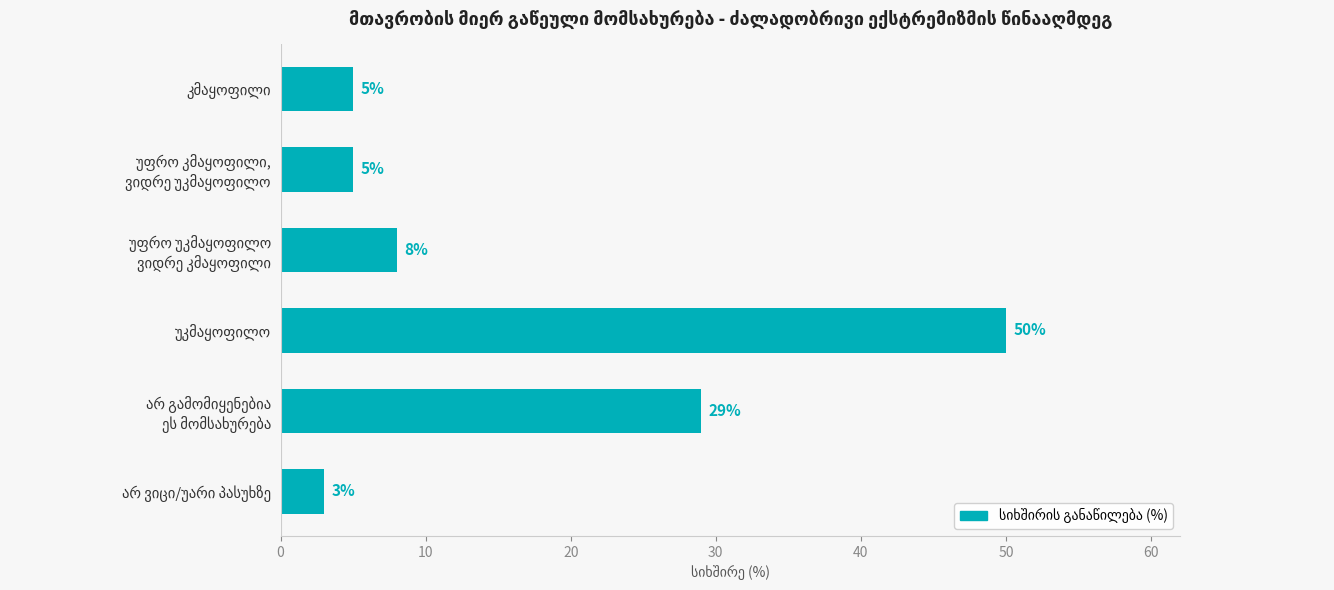

Reading top to bottom, list all the values displayed in this chart.

5	5	8	50	29	3